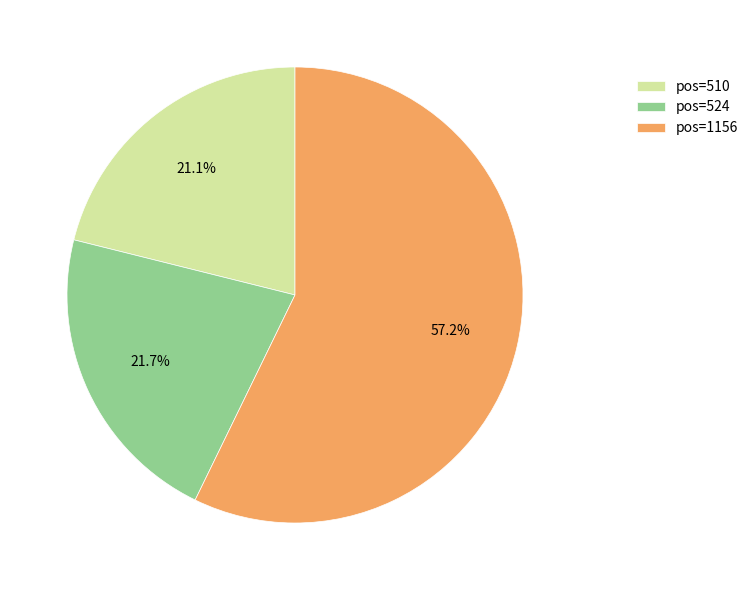

Rank the categories by value from highest to lowest.

pos=1156, pos=524, pos=510